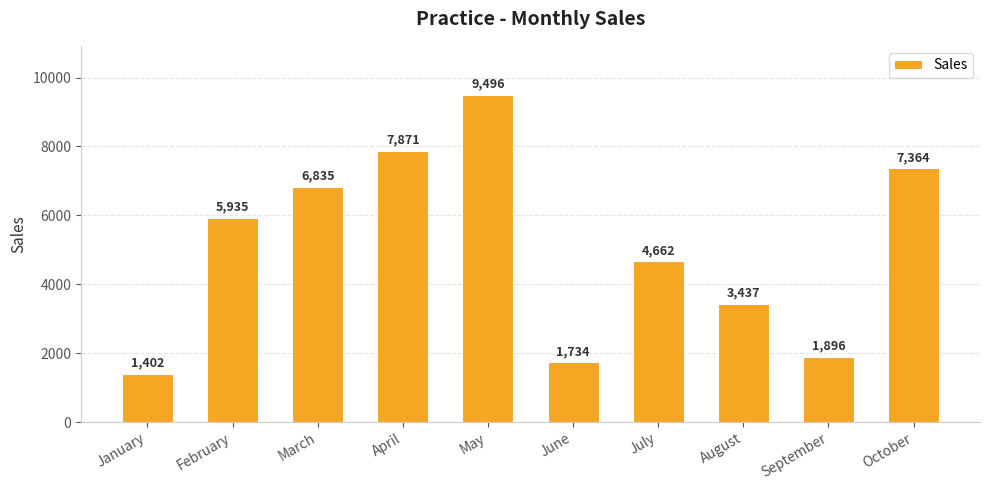

What is the sum of the values at February and October?

13299